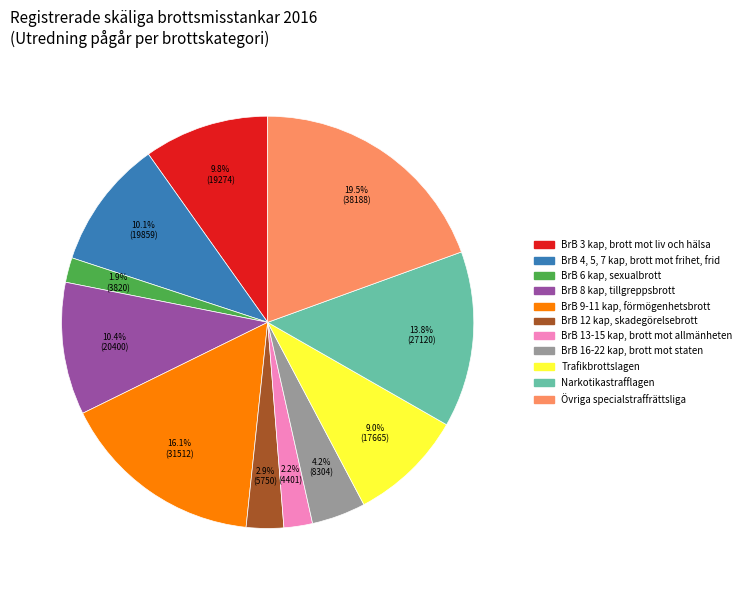

How many segments does this pie chart have?

11